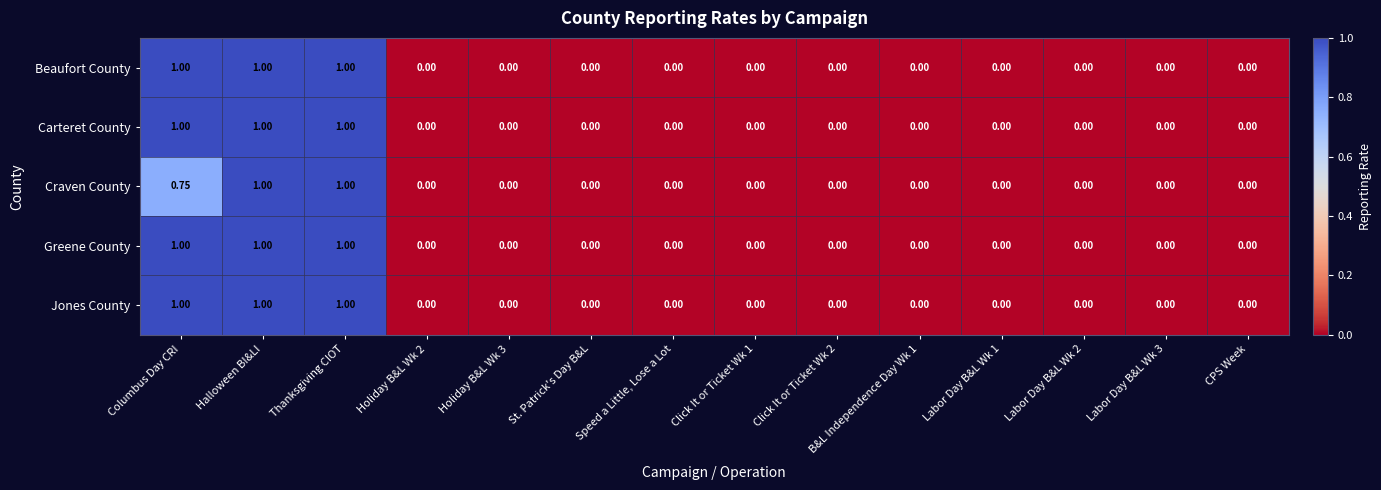

Reading right to left, what are all the values shown in this chart?

Beaufort County: CPS Week=0.0	Labor Day B&L Wk 3=0.0	Labor Day B&L Wk 2=0.0	Labor Day B&L Wk 1=0.0	B&L Independence Day Wk 1=0.0	Click It or Ticket Wk 2=0.0	Click It or Ticket Wk 1=0.0	Speed a Little, Lose a Lot=0.0	St. Patrick's Day B&L=0.0	Holiday B&L Wk 3=0.0	Holiday B&L Wk 2=0.0	Thanksgiving CIOT=1.0	Halloween BI&LI=1.0	Columbus Day CRI=1.0
Carteret County: CPS Week=0.0	Labor Day B&L Wk 3=0.0	Labor Day B&L Wk 2=0.0	Labor Day B&L Wk 1=0.0	B&L Independence Day Wk 1=0.0	Click It or Ticket Wk 2=0.0	Click It or Ticket Wk 1=0.0	Speed a Little, Lose a Lot=0.0	St. Patrick's Day B&L=0.0	Holiday B&L Wk 3=0.0	Holiday B&L Wk 2=0.0	Thanksgiving CIOT=1.0	Halloween BI&LI=1.0	Columbus Day CRI=1.0
Craven County: CPS Week=0.0	Labor Day B&L Wk 3=0.0	Labor Day B&L Wk 2=0.0	Labor Day B&L Wk 1=0.0	B&L Independence Day Wk 1=0.0	Click It or Ticket Wk 2=0.0	Click It or Ticket Wk 1=0.0	Speed a Little, Lose a Lot=0.0	St. Patrick's Day B&L=0.0	Holiday B&L Wk 3=0.0	Holiday B&L Wk 2=0.0	Thanksgiving CIOT=1.0	Halloween BI&LI=1.0	Columbus Day CRI=0.8
Greene County: CPS Week=0.0	Labor Day B&L Wk 3=0.0	Labor Day B&L Wk 2=0.0	Labor Day B&L Wk 1=0.0	B&L Independence Day Wk 1=0.0	Click It or Ticket Wk 2=0.0	Click It or Ticket Wk 1=0.0	Speed a Little, Lose a Lot=0.0	St. Patrick's Day B&L=0.0	Holiday B&L Wk 3=0.0	Holiday B&L Wk 2=0.0	Thanksgiving CIOT=1.0	Halloween BI&LI=1.0	Columbus Day CRI=1.0
Jones County: CPS Week=0.0	Labor Day B&L Wk 3=0.0	Labor Day B&L Wk 2=0.0	Labor Day B&L Wk 1=0.0	B&L Independence Day Wk 1=0.0	Click It or Ticket Wk 2=0.0	Click It or Ticket Wk 1=0.0	Speed a Little, Lose a Lot=0.0	St. Patrick's Day B&L=0.0	Holiday B&L Wk 3=0.0	Holiday B&L Wk 2=0.0	Thanksgiving CIOT=1.0	Halloween BI&LI=1.0	Columbus Day CRI=1.0